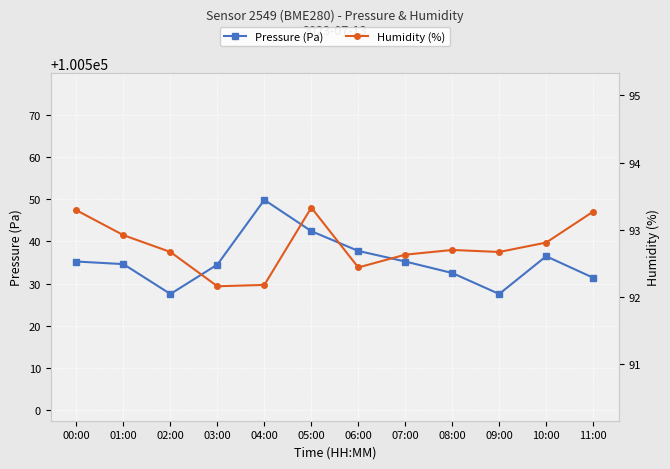

What position from the right is 08:00?

4